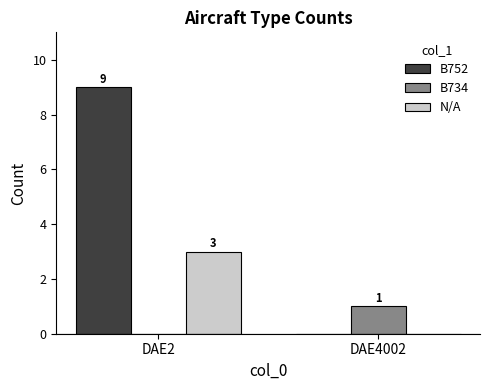

True or false: B752 has a value of 6 at DAE4002.

False